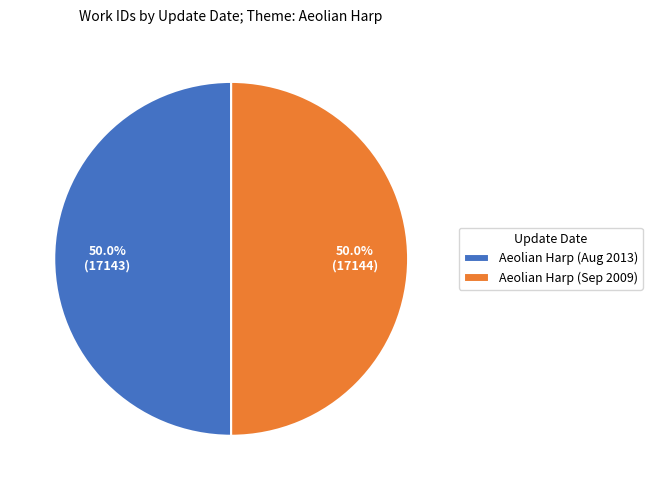

Combined, do Aeolian Harp (Aug 2013) and Aeolian Harp (Sep 2009) account for over 50%?

Yes